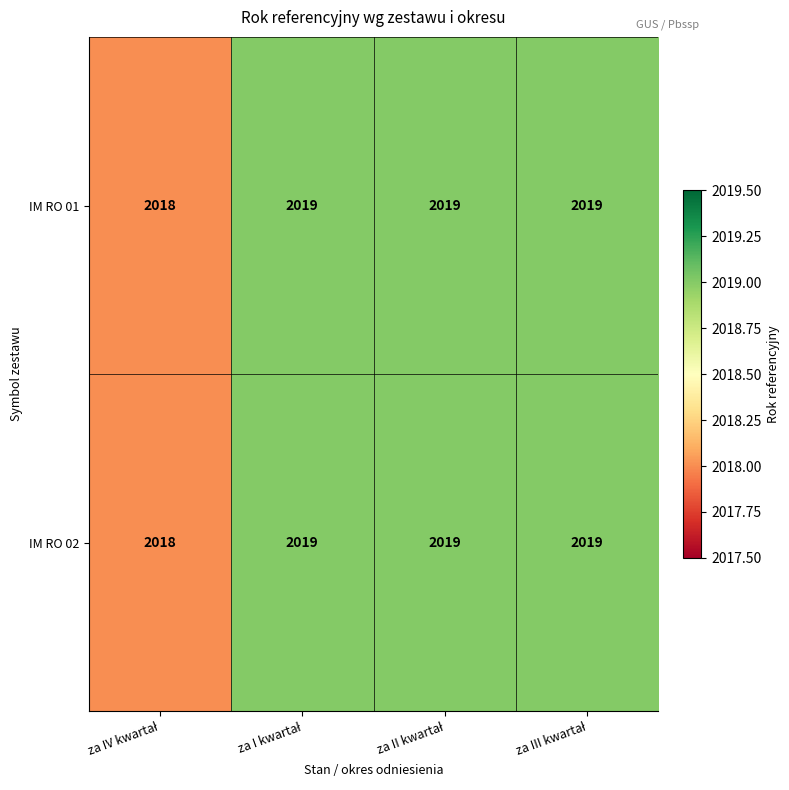

Reading right to left, transcribe all the data shown in this chart.

IM RO 01: 2019	2019	2019	2018
IM RO 02: 2019	2019	2019	2018